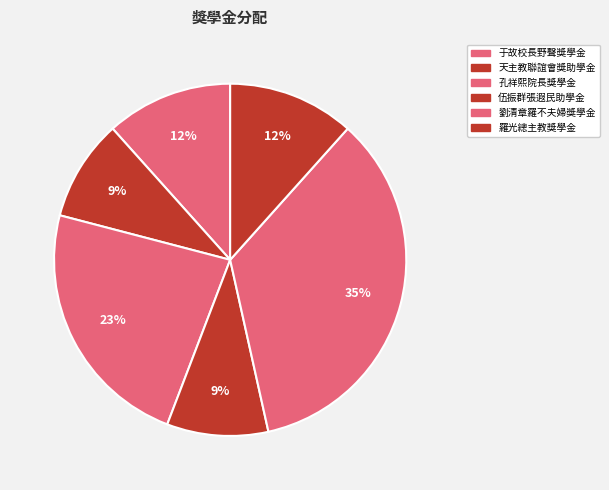

Count the number of slices in the pie.

6